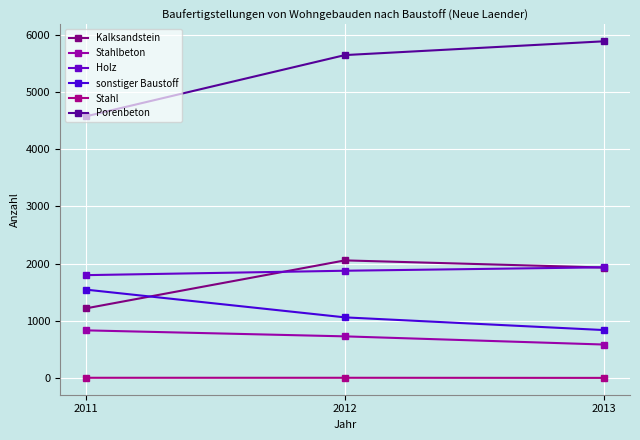

What is the average value of the Stahl series?

2